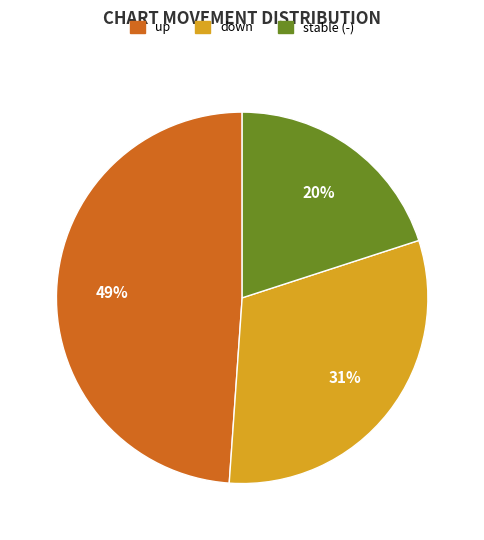

Which has a higher value, stable (-) or up?

up